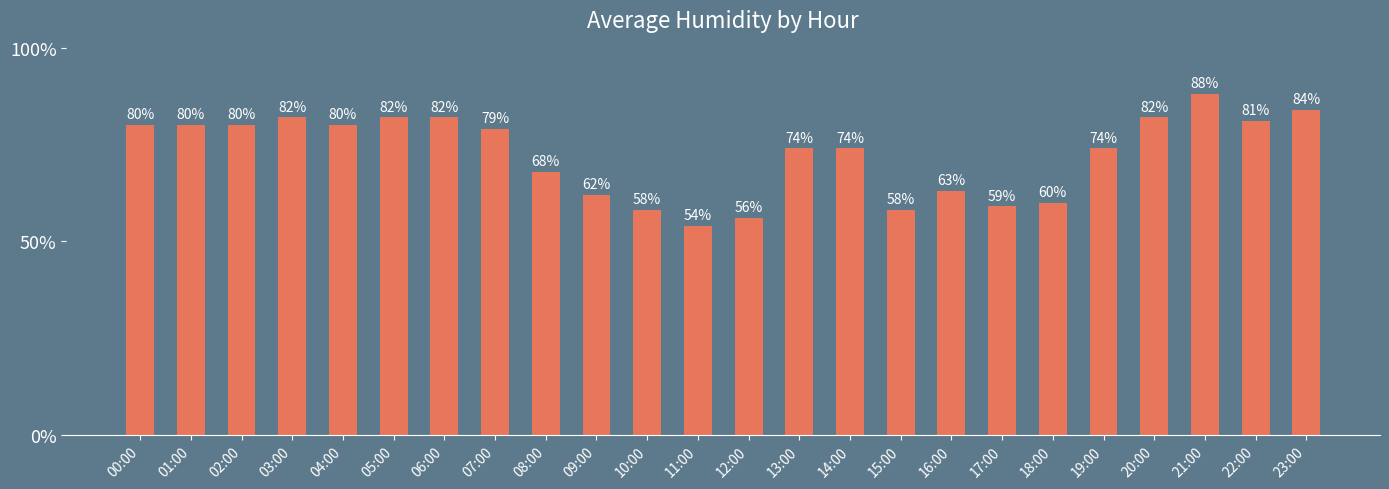

Reading left to right, transcribe all the data shown in this chart.

80	80	80	82	80	82	82	79	68	62	58	54	56	74	74	58	63	59	60	74	82	88	81	84